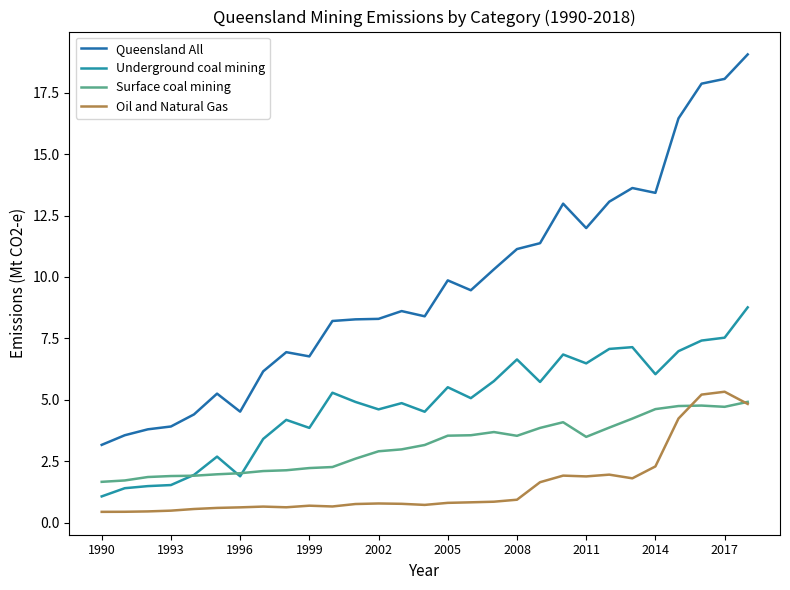

In Oil and Natural Gas, how many points are lower than both neighbors (excluding endpoints)?

5